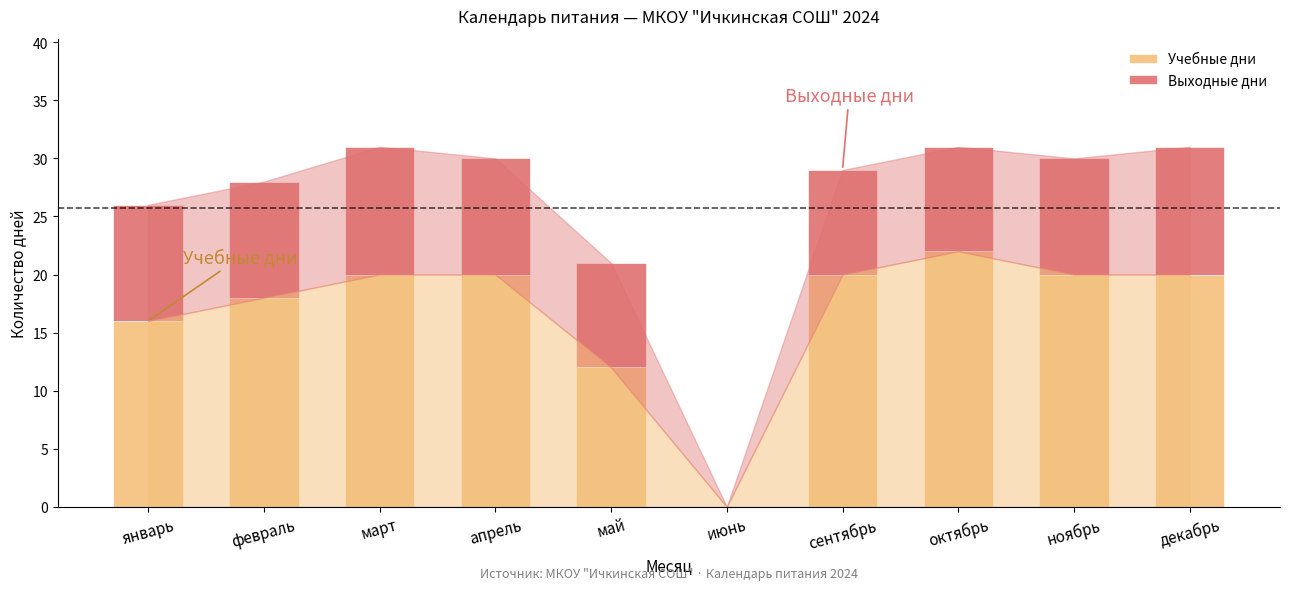

How many categories are shown in the chart?

10